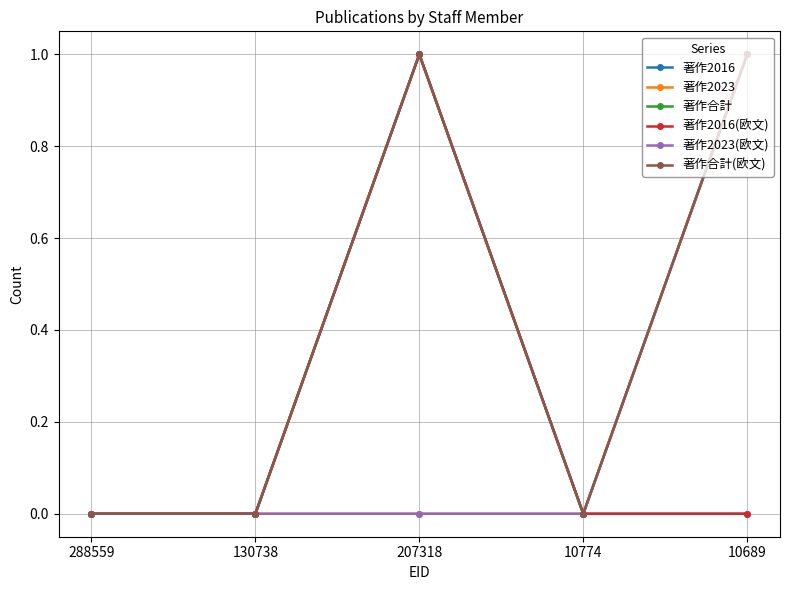

Is this an area chart (filled region under the line)?

No